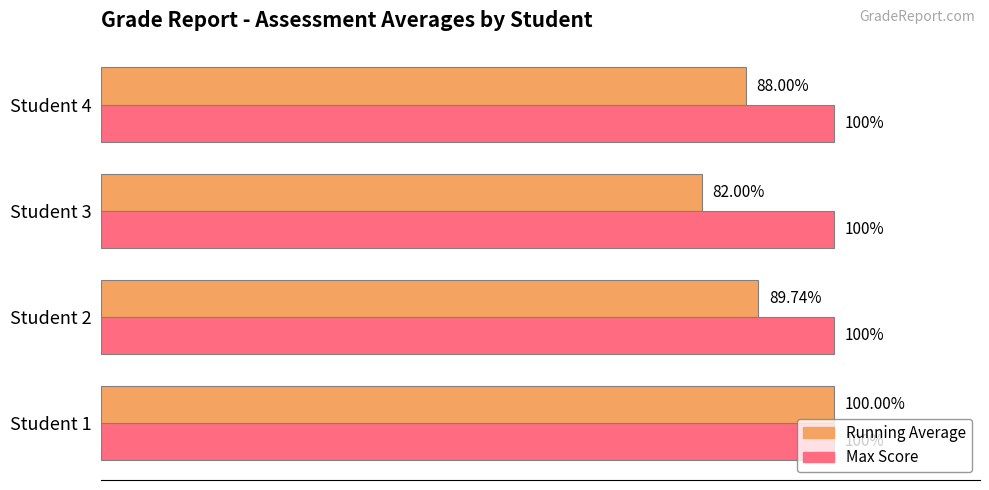

List the series in order of their overall mean, lowest first.

Running Average, Max Score